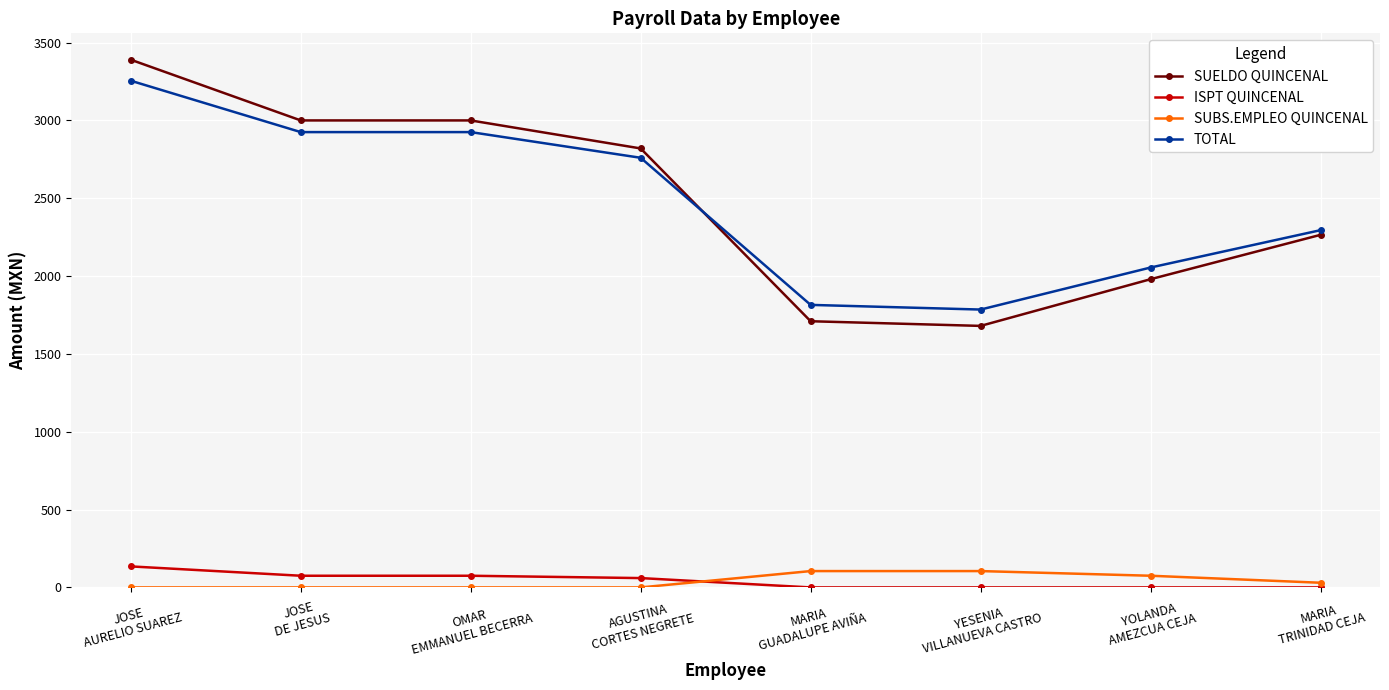

True or false: TOTAL has more than 1 interior local peaks.

False